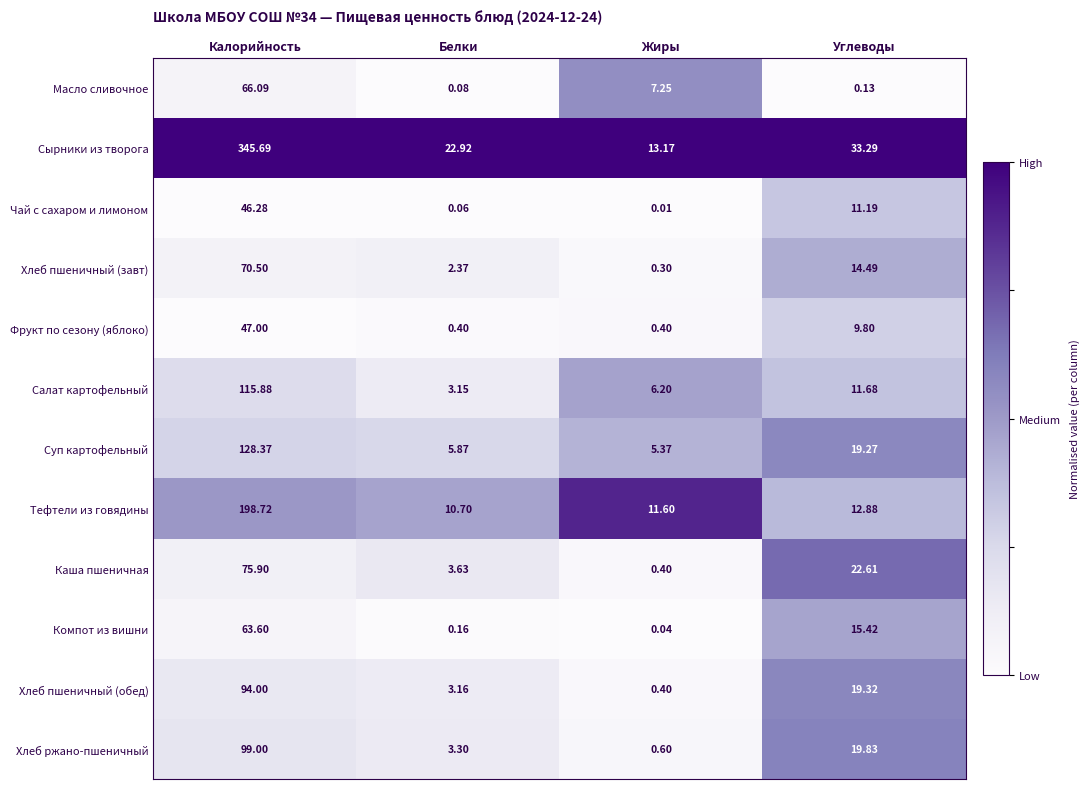

Rank the series by their maximum value, from highest to lowest.

Сырники из творога, Тефтели из говядины, Суп картофельный, Салат картофельный, Хлеб ржано-пшеничный, Хлеб пшеничный (обед), Каша пшеничная, Хлеб пшеничный (завт), Масло сливочное, Компот из вишни, Фрукт по сезону (яблоко), Чай с сахаром и лимоном